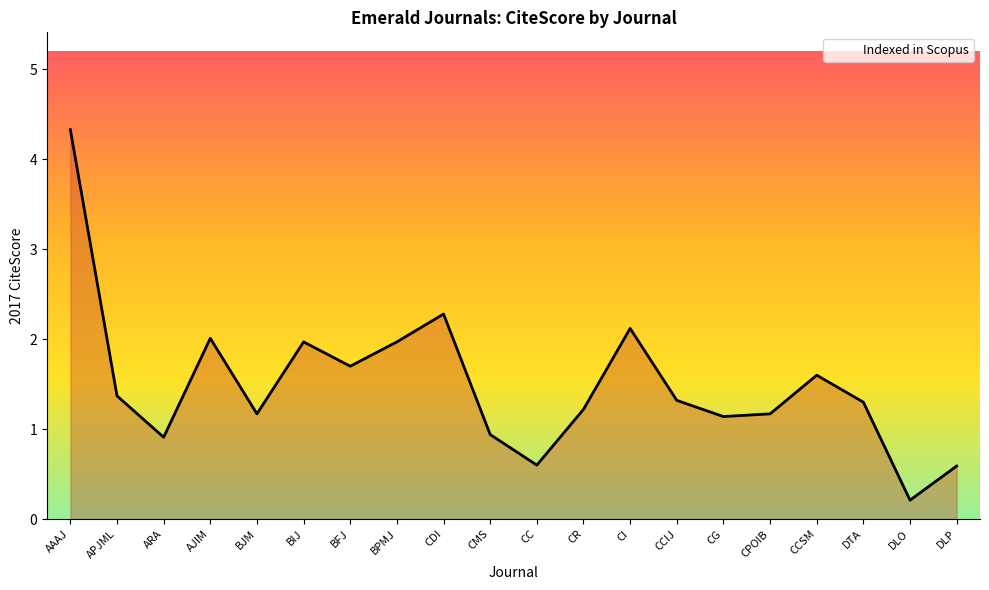

The value at BPMJ is 3.4. True or false?

False